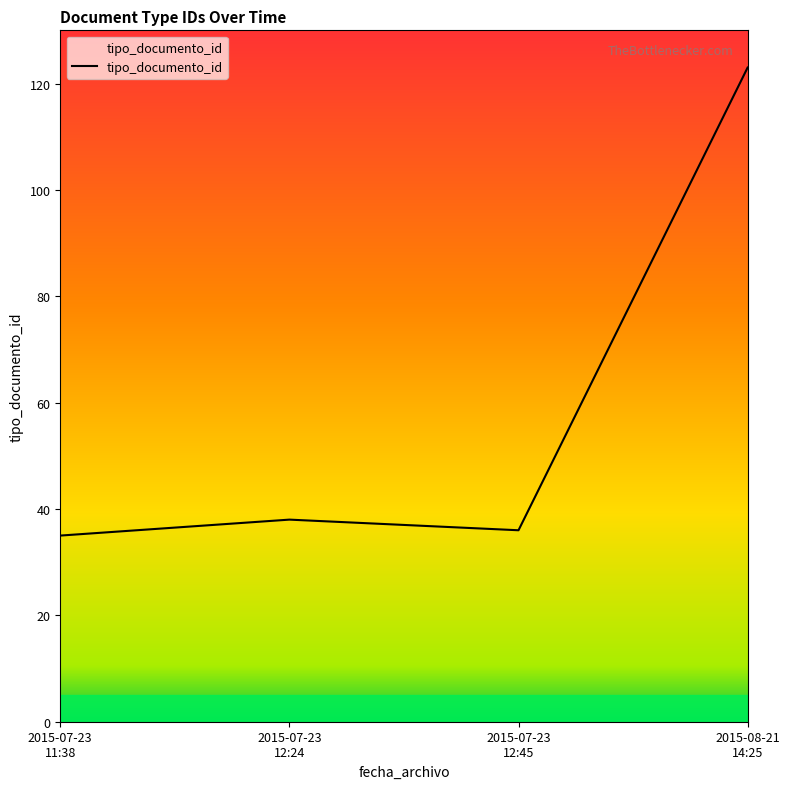

True or false: the data shows 123 at 2015-08-21
14:25.

True